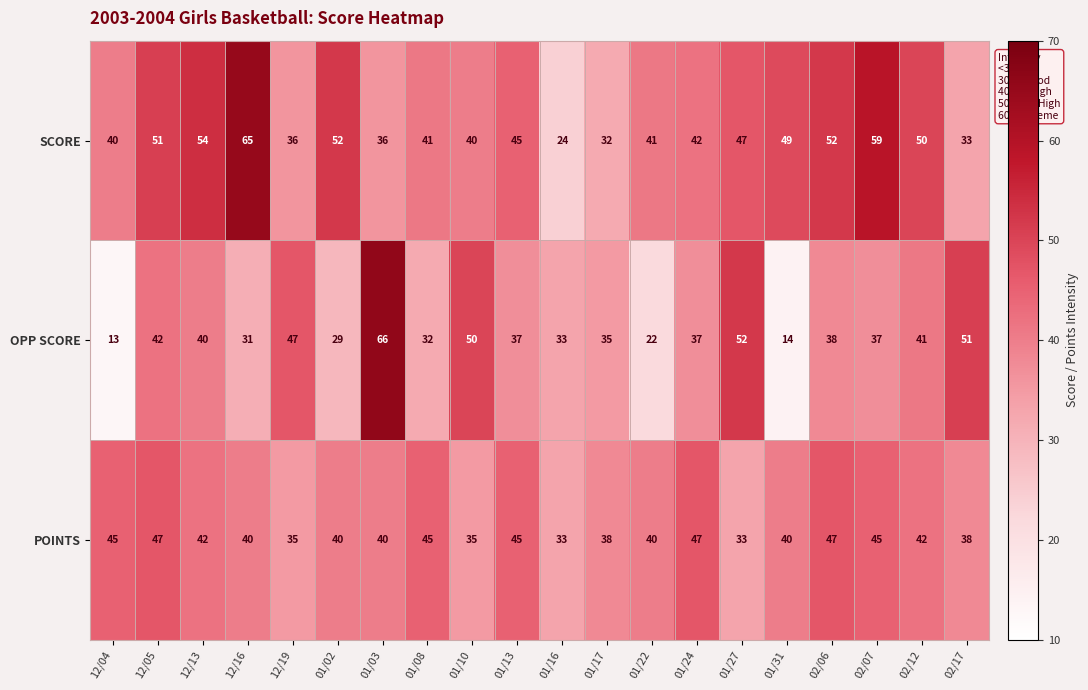

How many POINTS values are between 38 and 45?

13